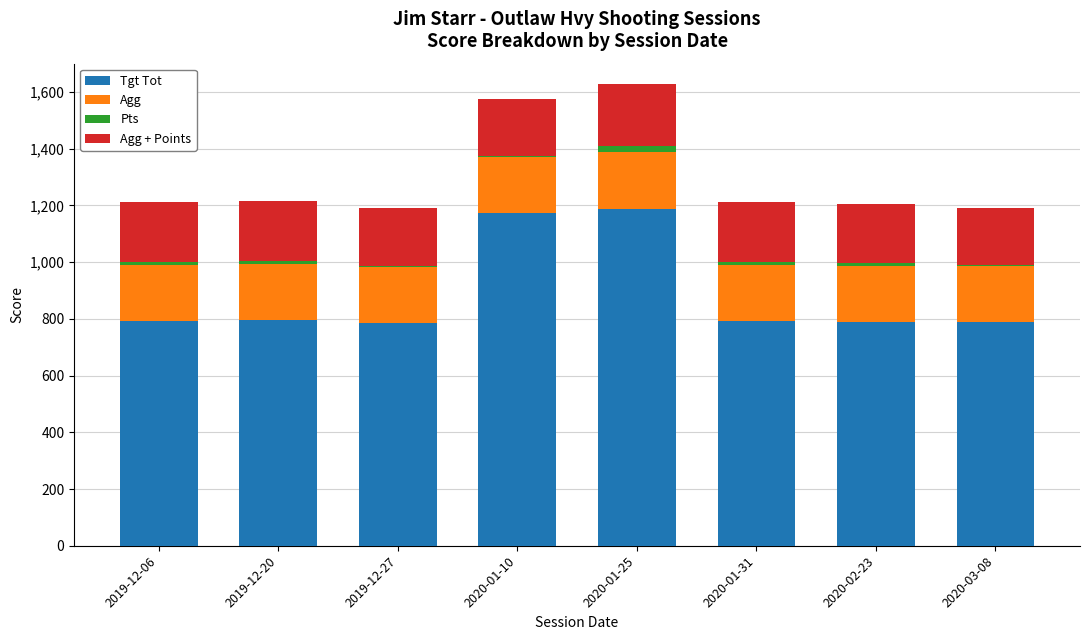

At which label is Tgt Tot closest to 987?

2020-01-10